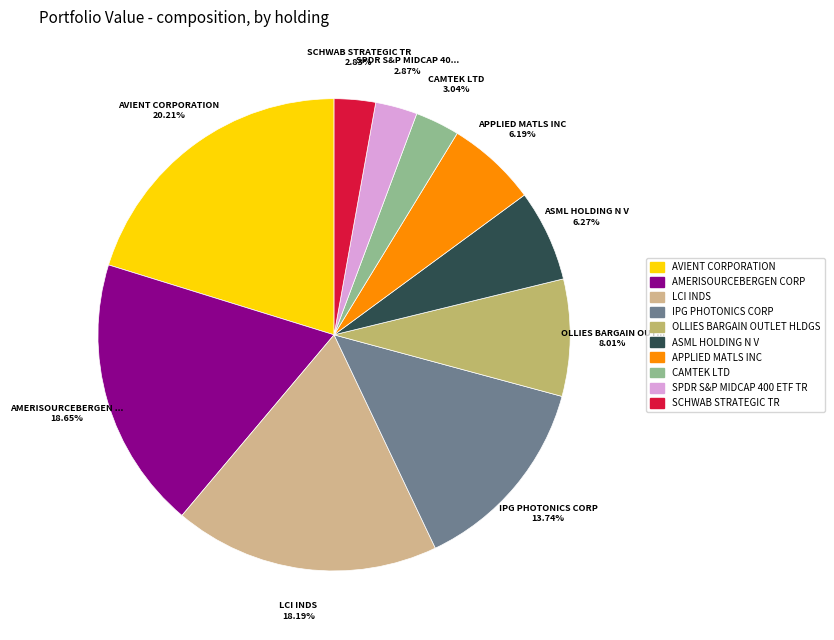

Is there a majority slice in this chart?

No